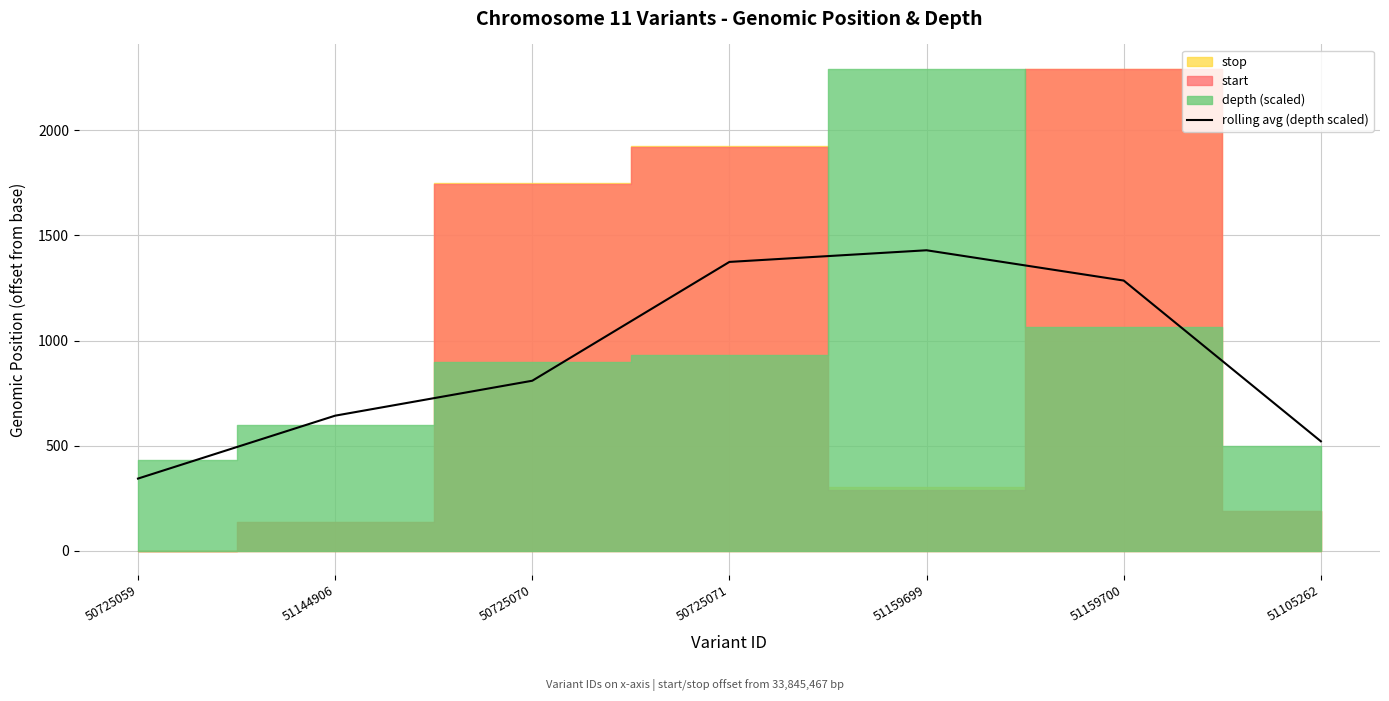

At which category does the chart reach its minimum across all series?

50725059